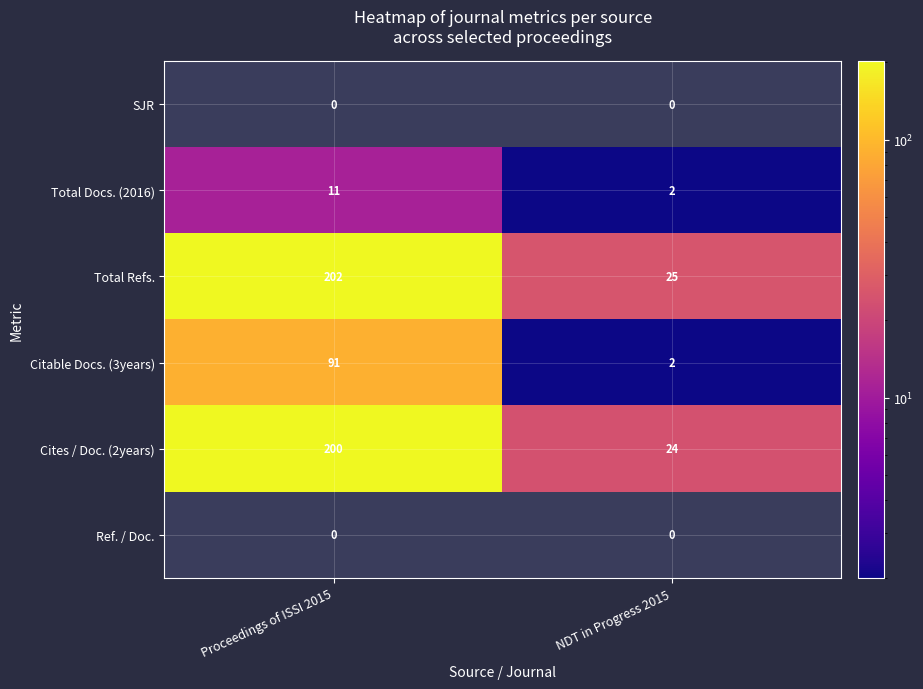

List the labels in order of Total Docs. (2016) value, smallest first.

NDT in Progress 2015, Proceedings of ISSI 2015